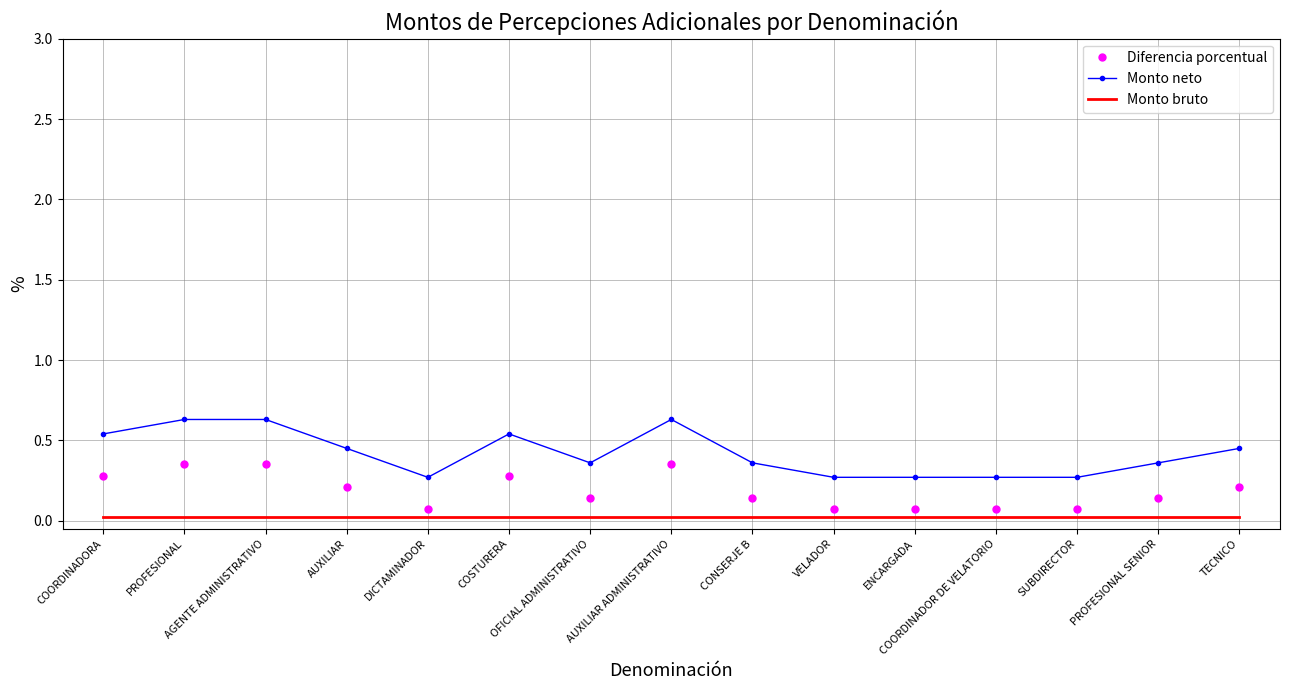

True or false: Monto neto and Monto bruto intersect in this chart.

False